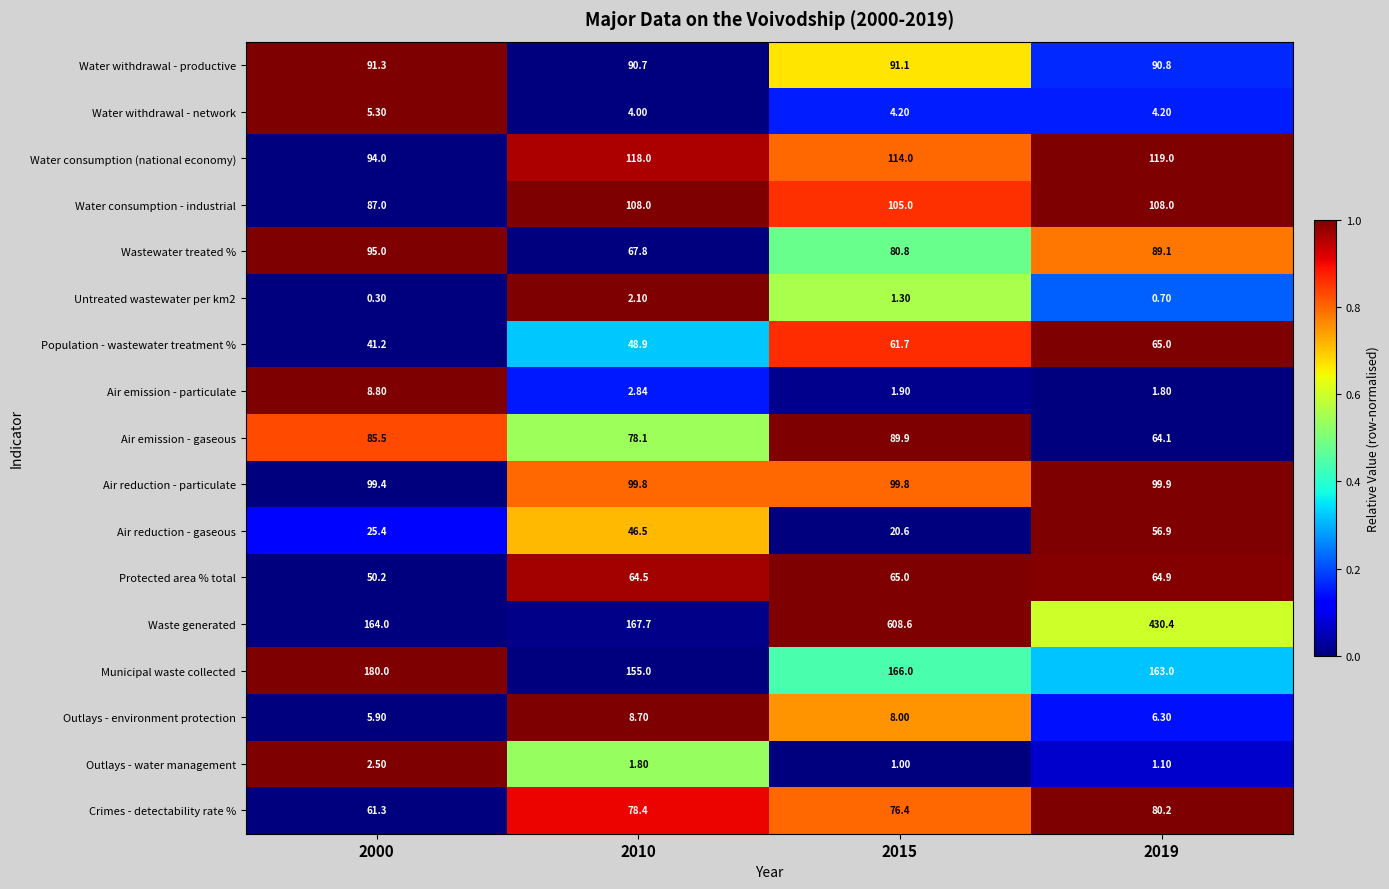

Which series has the largest total across all categories?

Waste generated